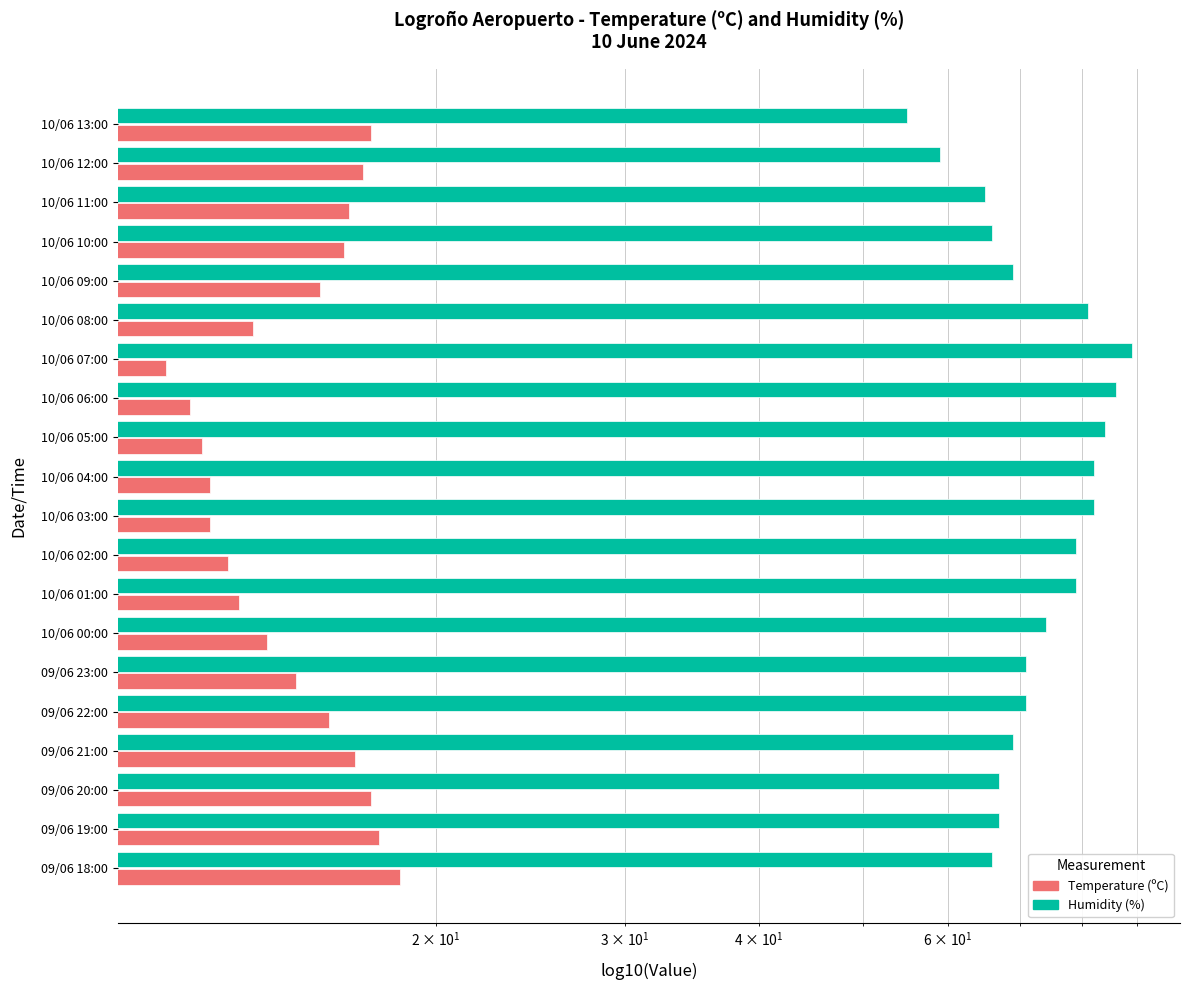

What position from the left is 09/06 19:00?

19